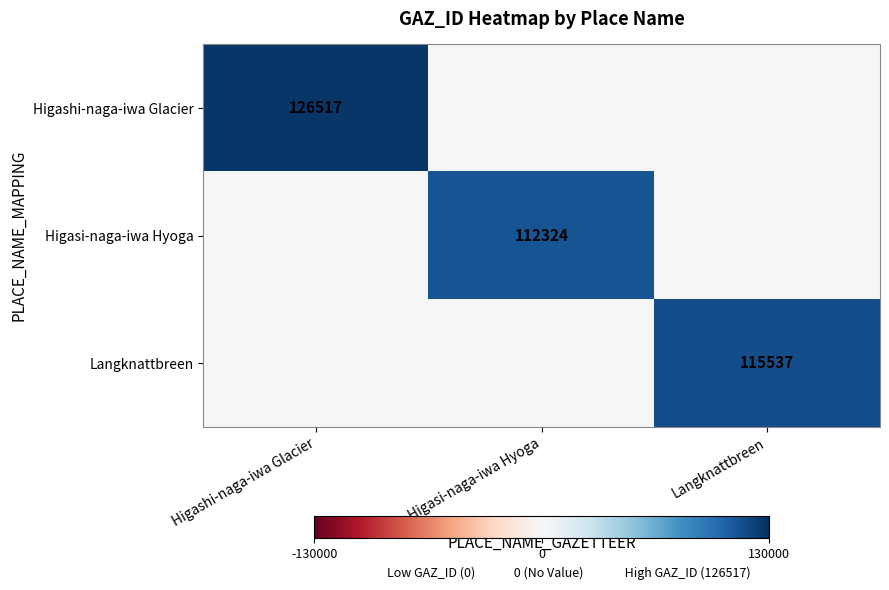

True or false: Higashi-naga-iwa Glacier has a value of 55611 at Higashi-naga-iwa Glacier.

False